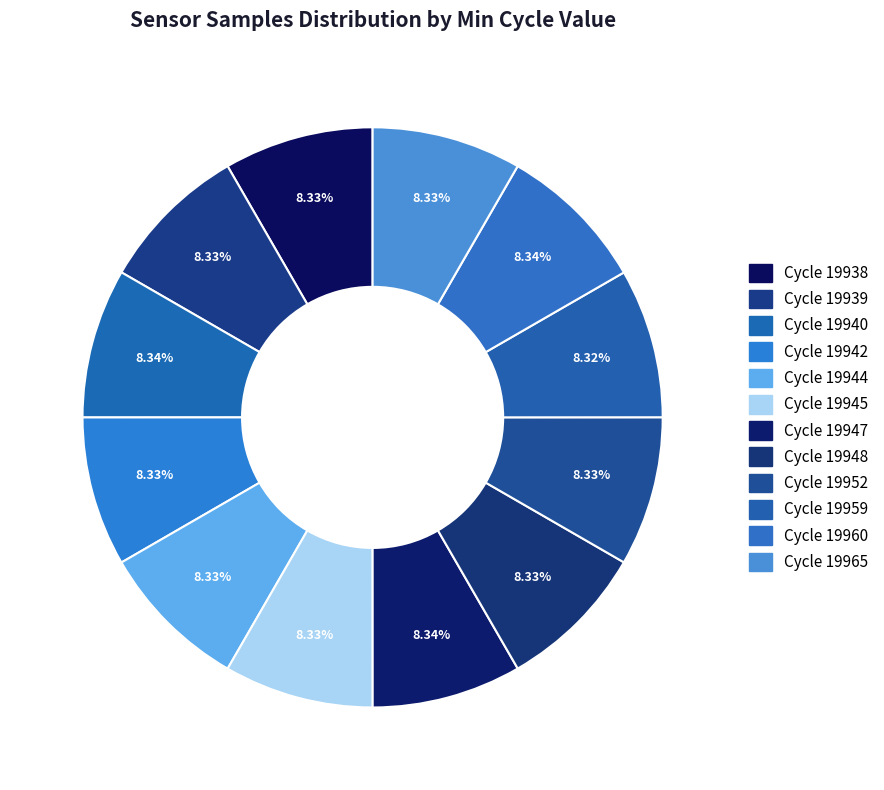

How many segments does this pie chart have?

12